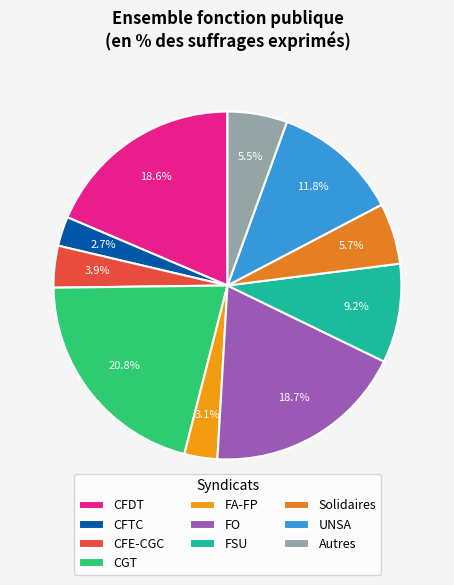

Do UNSA and CFTC together represent more than half of the pie?

No